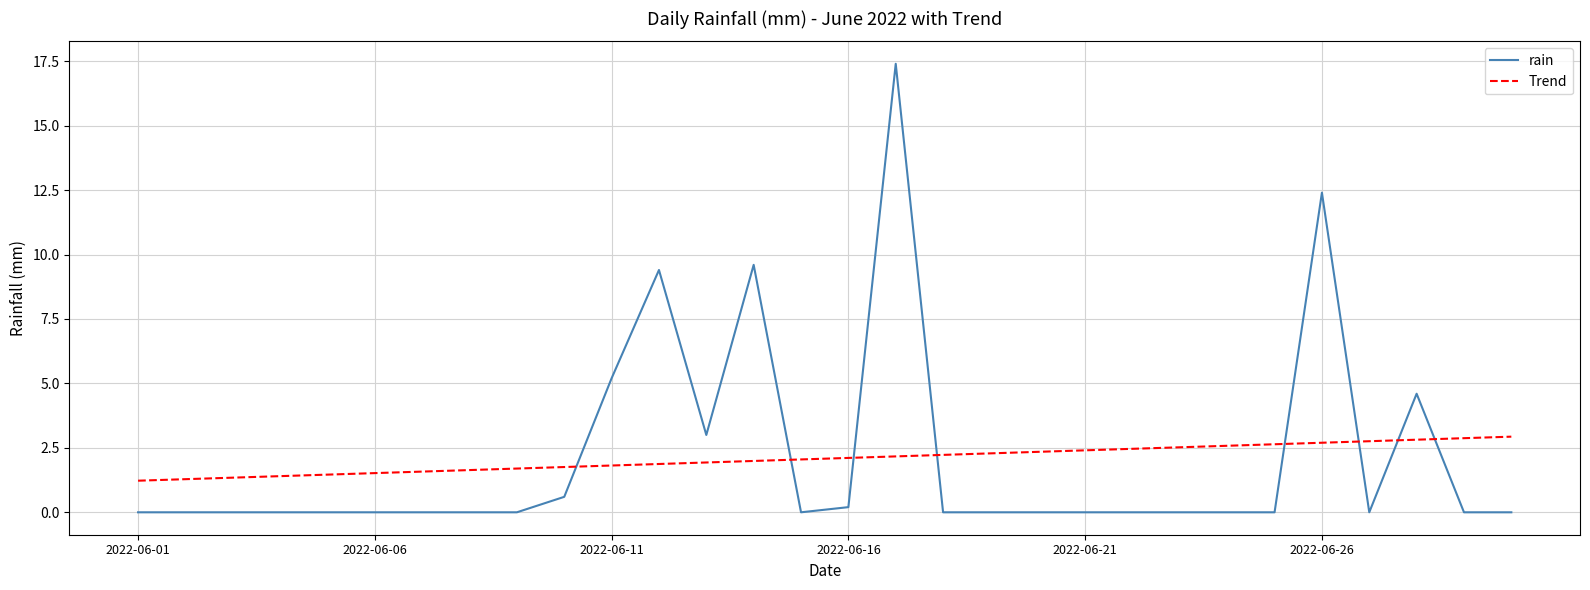

Which series has the widest spread of values?

rain